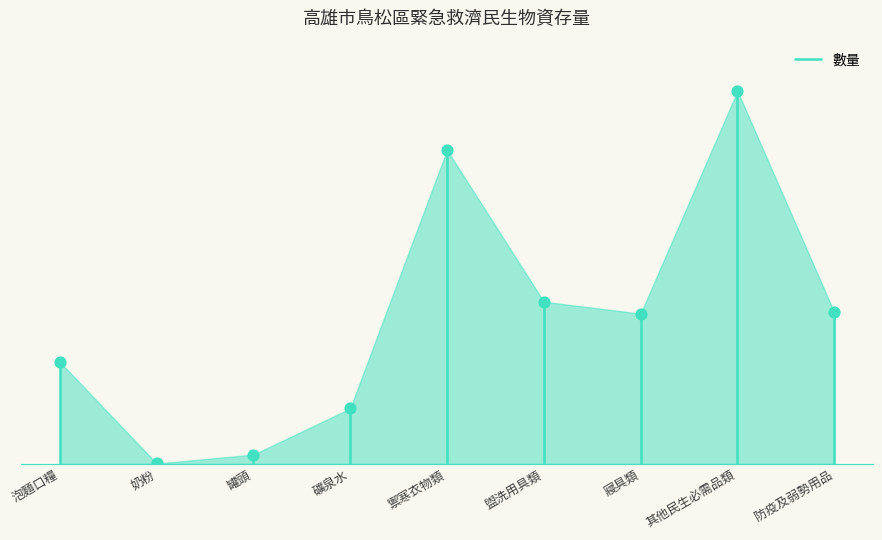

What is the change in value from 泡麵口糧 to 禦寒衣物類?

+1101